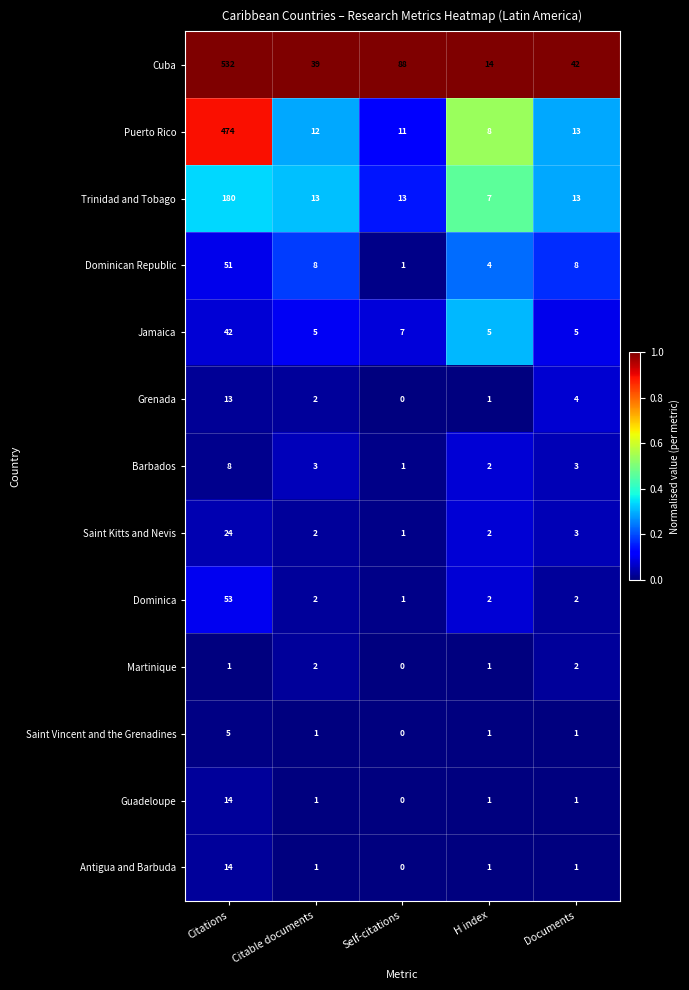

Is it true that Dominican Republic equals 51 at Citations?

True